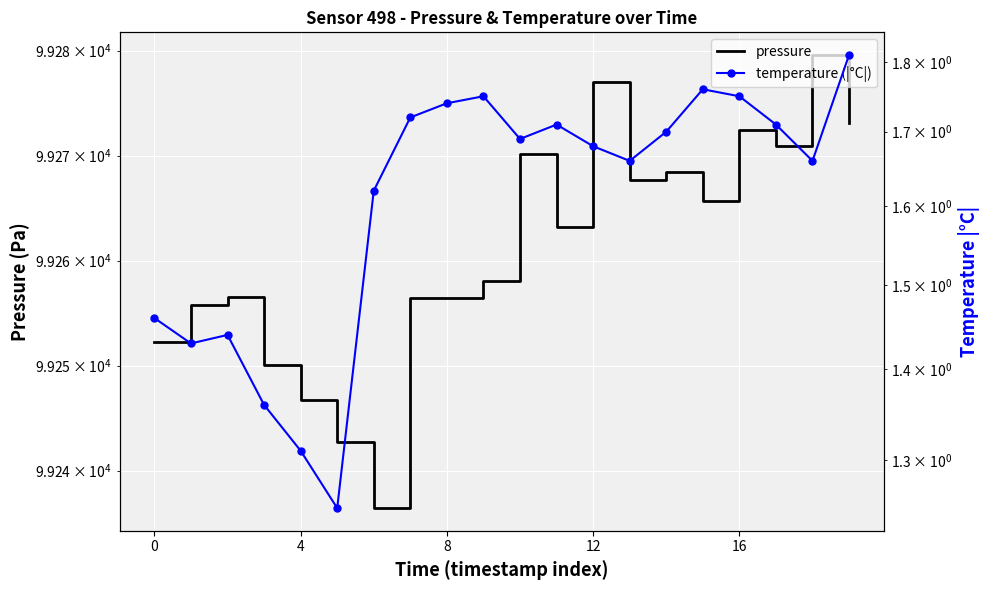

Which series has the largest total across all categories?

pressure